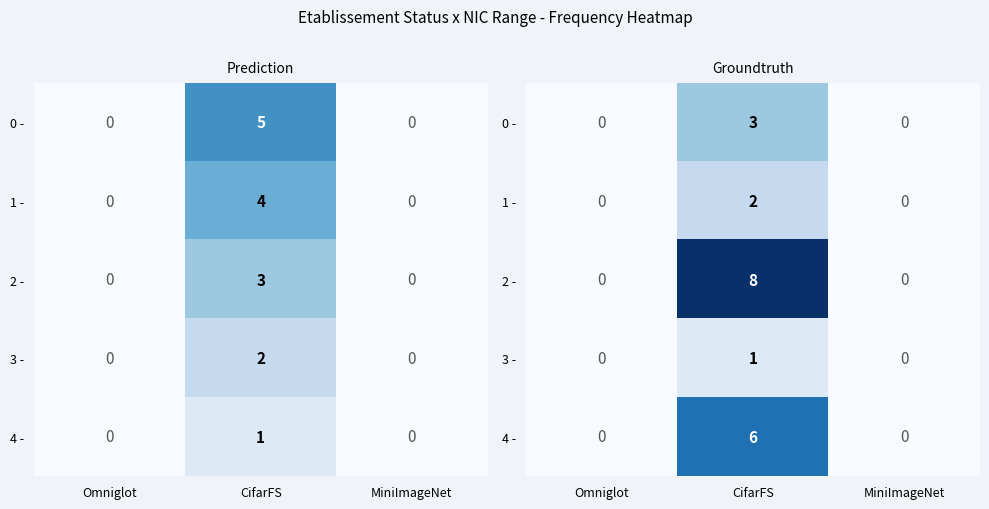

Which category has the highest value across all series?

CifarFS